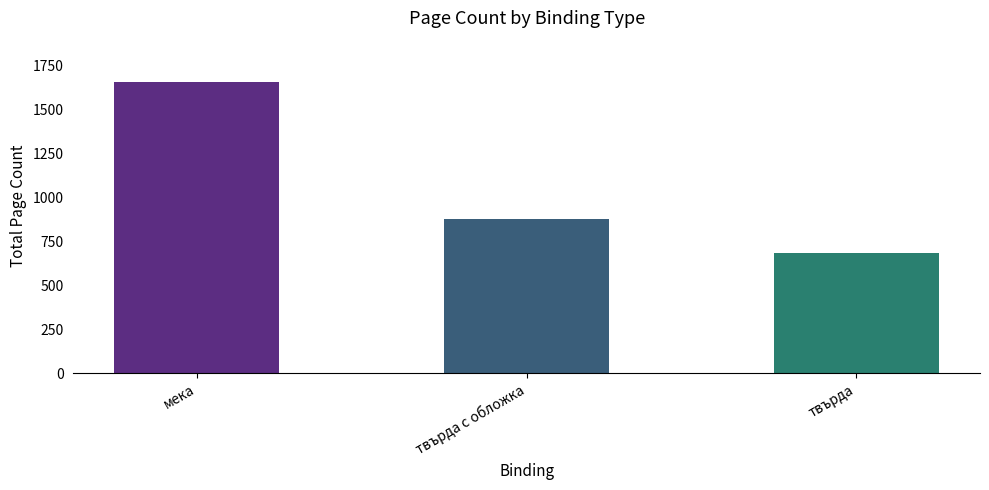

What is the difference between the maximum and second lowest values?

782